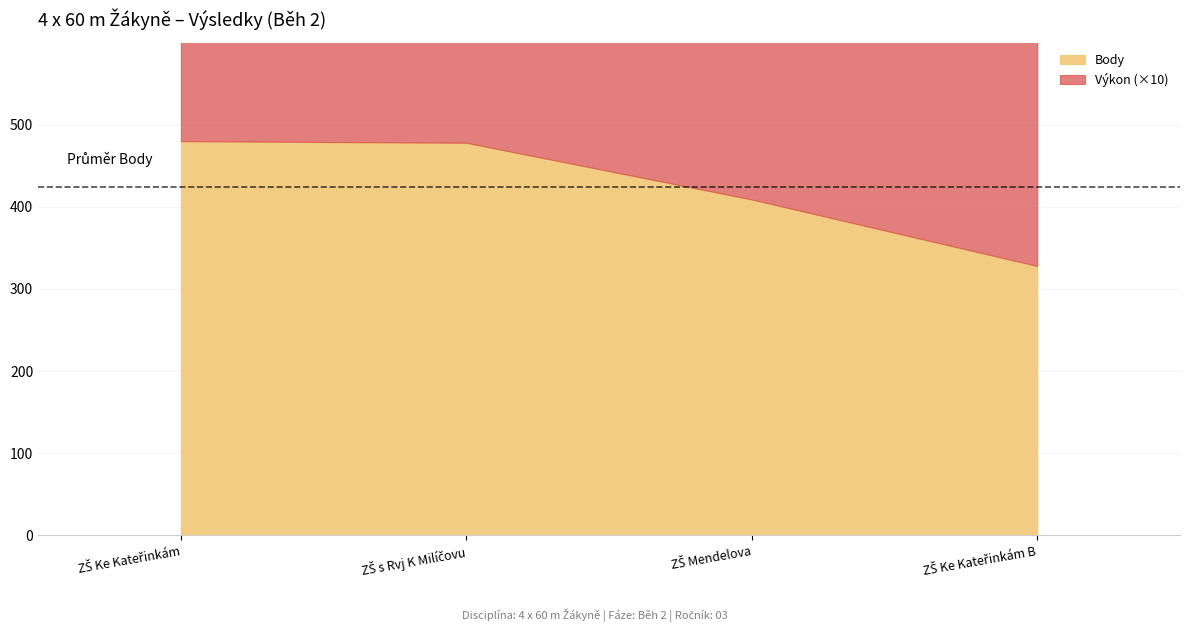

How many lines are shown in the chart?

3